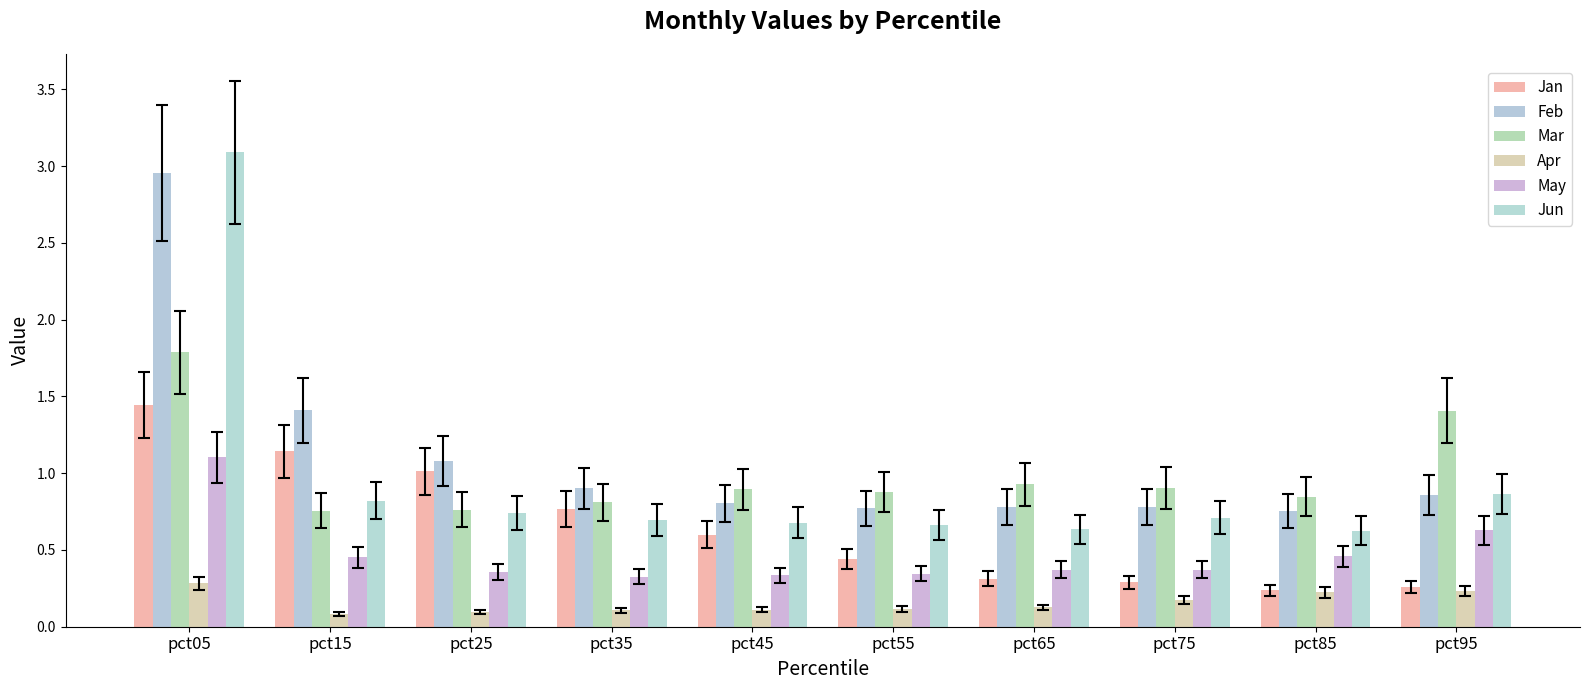

What is the average value of the Apr series?

0.2